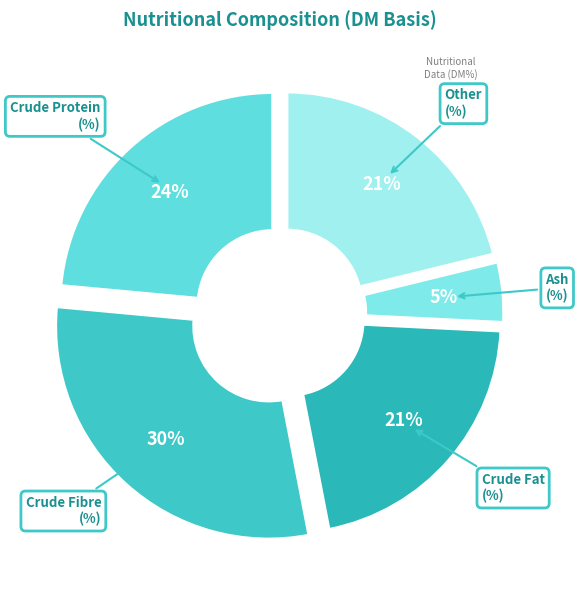

The Other
(%) slice represents 21% of the pie. True or false?

True